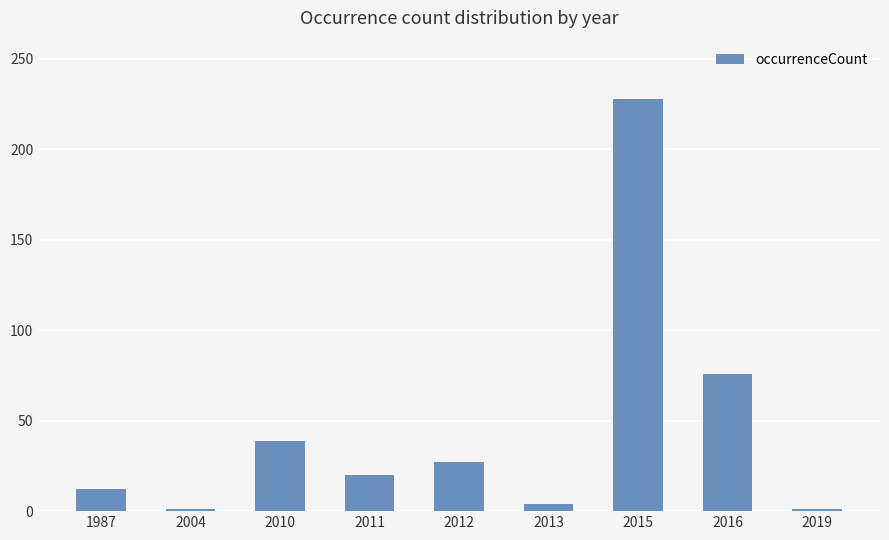

Reading left to right, transcribe all the data shown in this chart.

1987=12	2004=1	2010=39	2011=20	2012=27	2013=4	2015=228	2016=76	2019=1